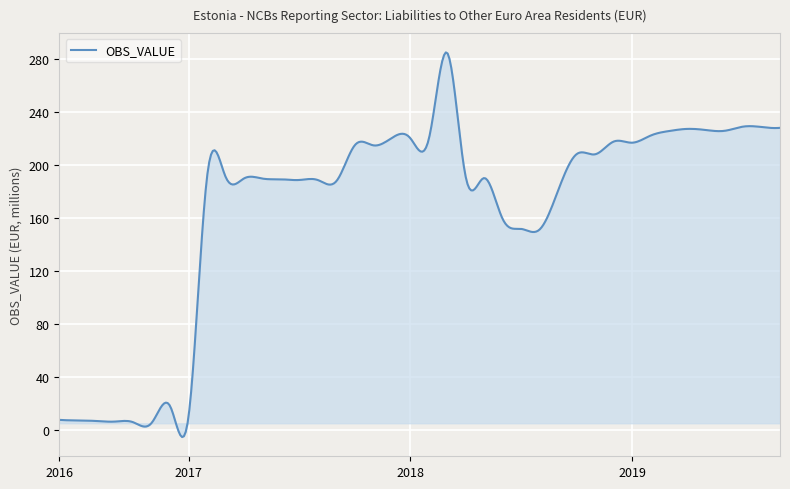

What is the maximum value shown in the chart?

284.6